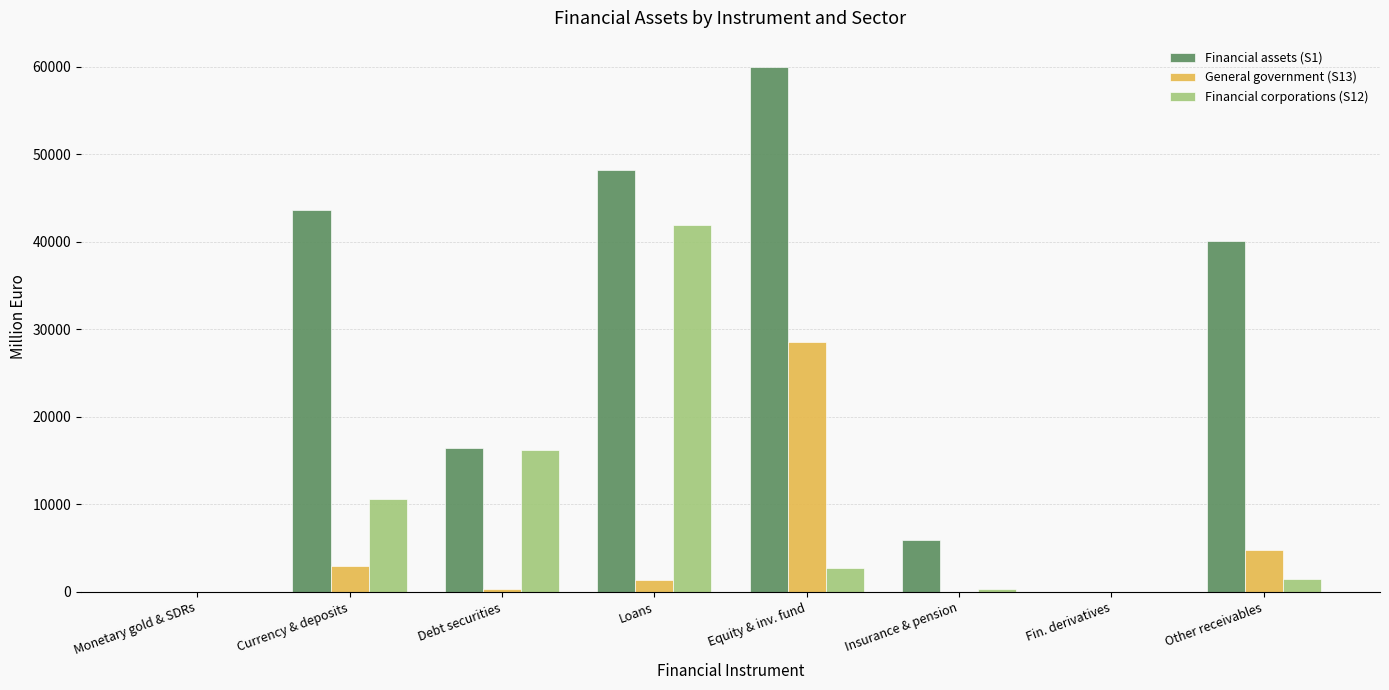

What is the sum of the Financial assets (S1) values at Currency & deposits and Equity & inv. fund?

103526.2